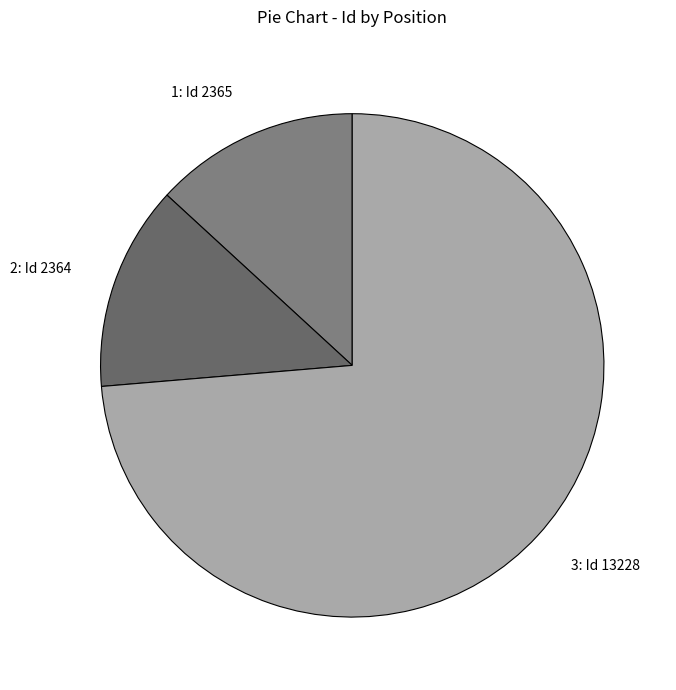

Does any single category account for the majority?

Yes